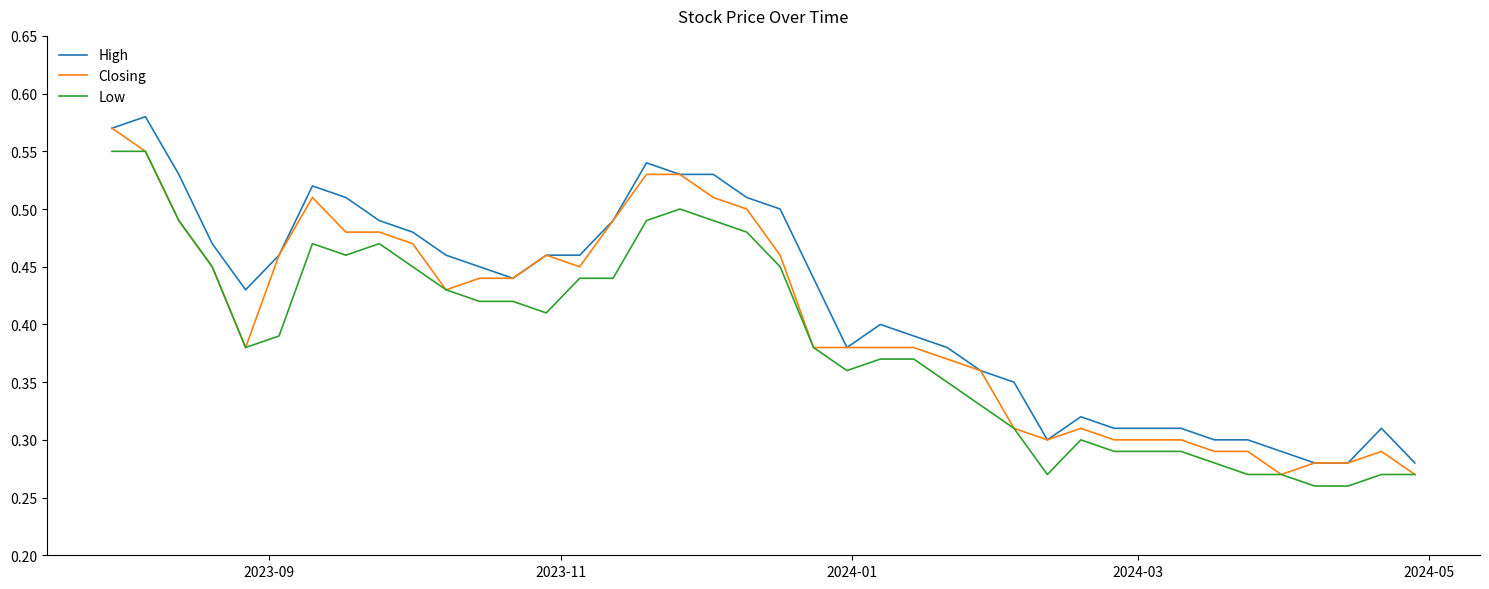

List the series in order of their overall mean, highest first.

High, Closing, Low